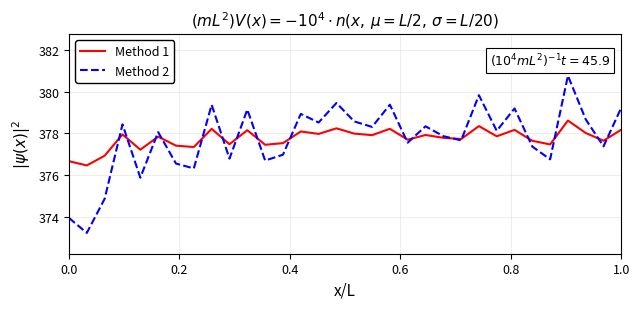

Rank the series by their maximum value, from lowest to highest.

Method 1, Method 2